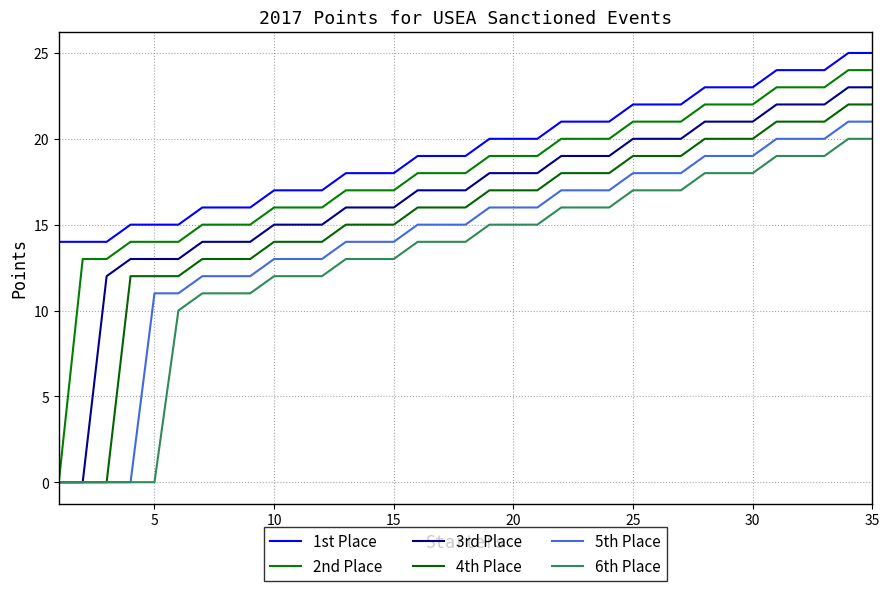

Does the chart have visible grid lines?

Yes